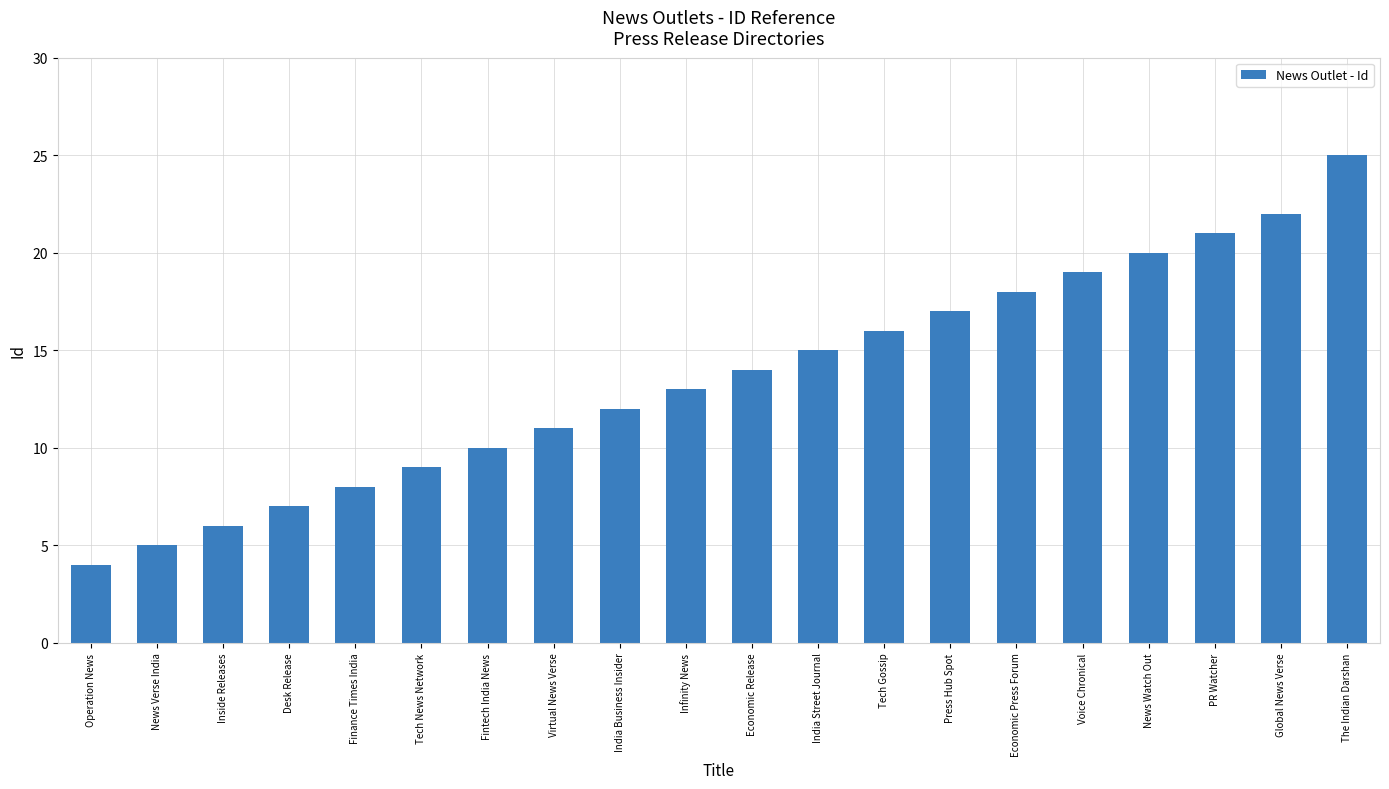

How many bars are there in total?

20